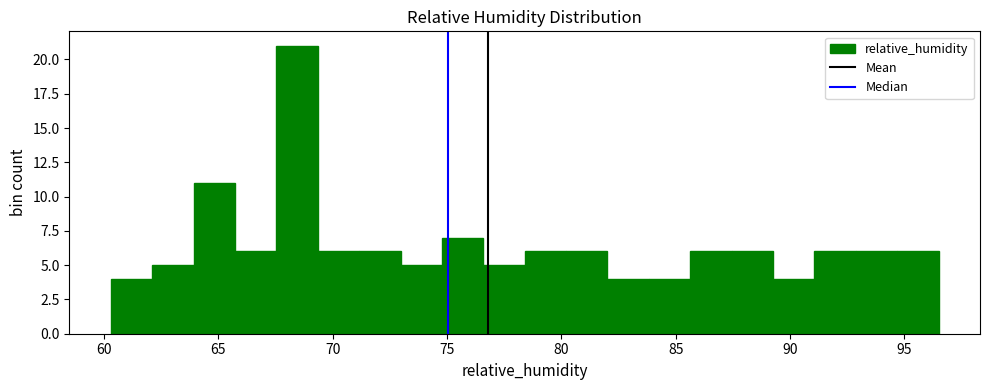

Around what value on the x-axis is the tallest bar? Give the approximate position of its centre, as read against the axis.

68.5